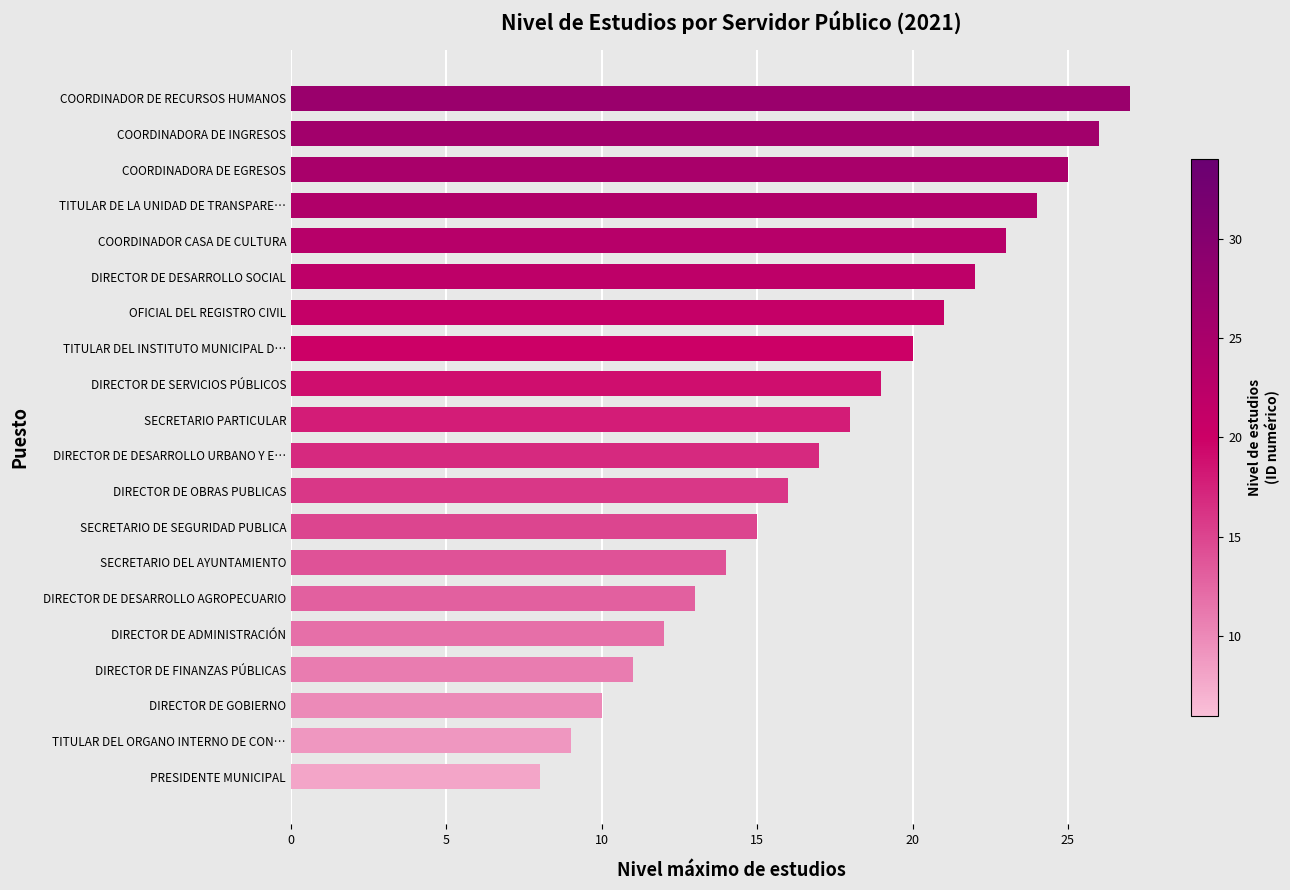

What is the ratio of the value at DIRECTOR DE GOBIERNO to the value at SECRETARIO PARTICULAR?

0.6